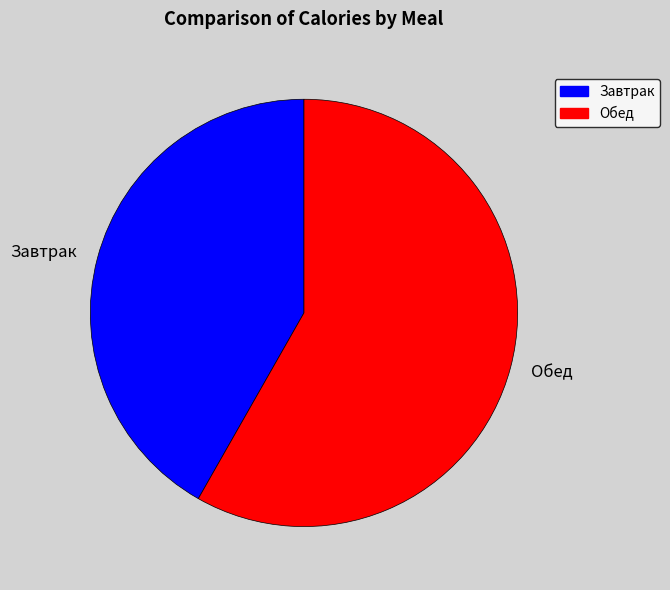

Is the sum of Завтрак and Обед greater than half?

Yes